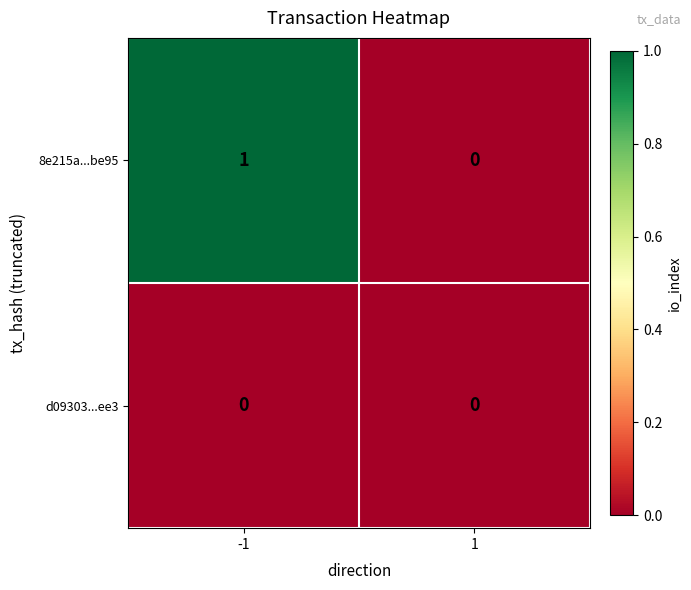

Reading right to left, what are all the values shown in this chart?

8e215a...be95: 0	1
d09303...ee3: 0	0